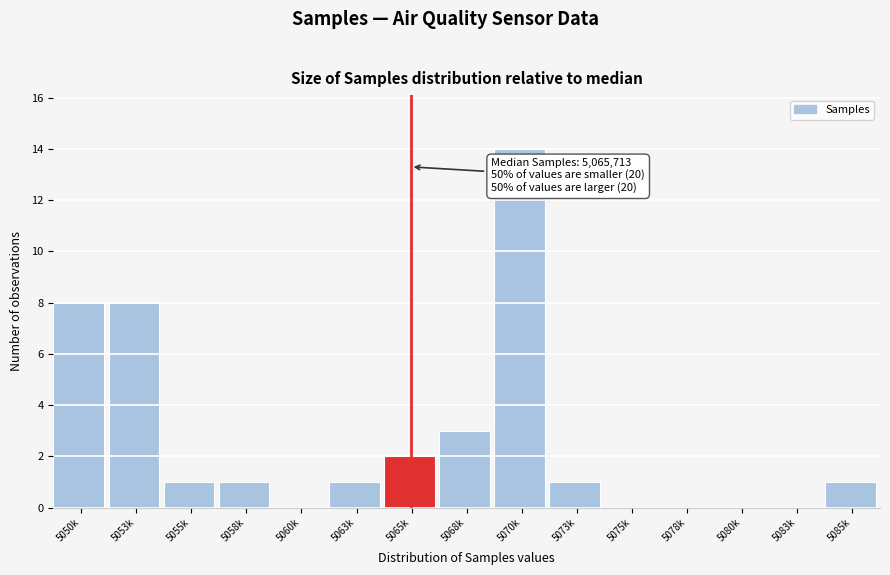

Reading left to right, transcribe all the data shown in this chart.

5050k=8	5053k=8	5055k=1	5058k=1	5060k=0	5063k=1	5065k=2	5068k=3	5070k=14	5073k=1	5075k=0	5078k=0	5080k=0	5083k=0	5085k=1